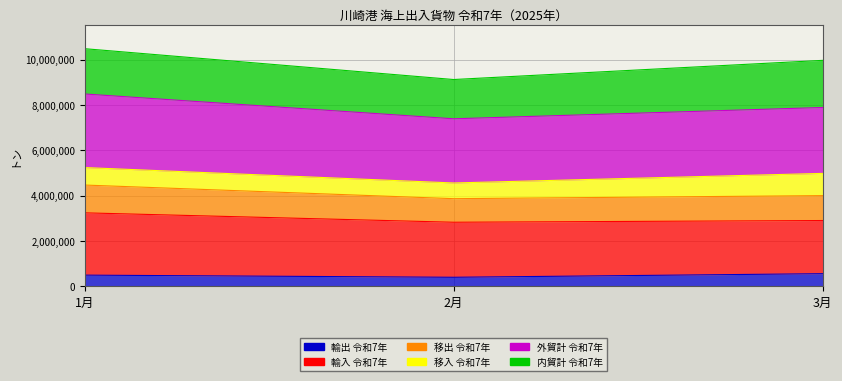

What is the sum of the 外貿計 令和7年 values at 2月 and 3月?

5736146